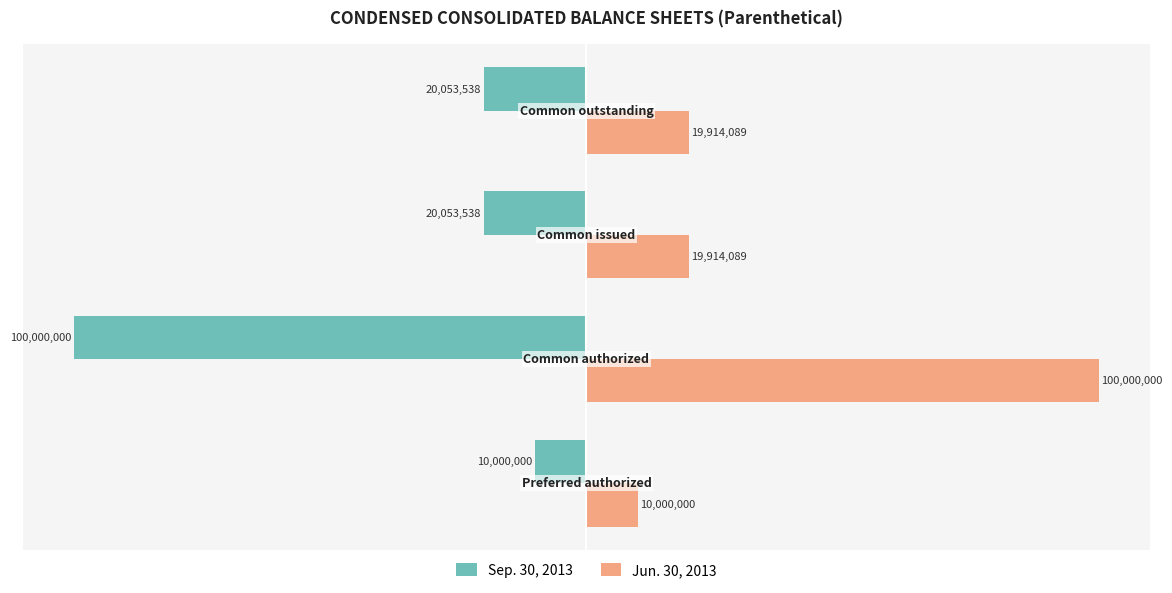

What is the highest value of the Sep. 30, 2013 series?

-10000000